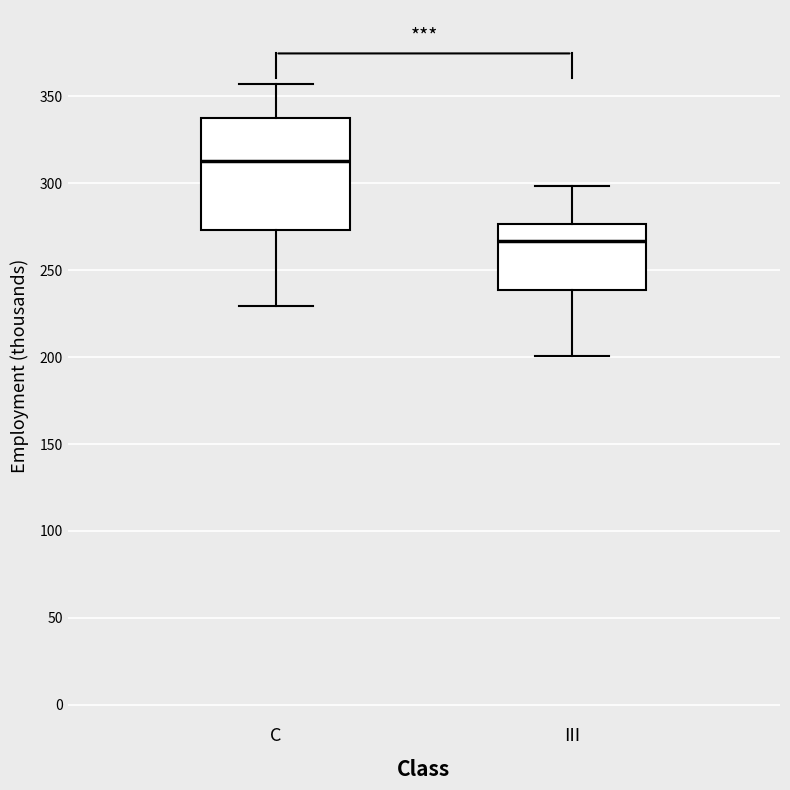

Reading left to right, transcribe this box plot: for each box, give where its median line is, the range the box spans, and where its two whiskers end, as read against the y-axis. The values are not printed on the chart, so give them approximately, as read against the axis.

C: median 315, box 275 to 340, whiskers 230 to 355
III: median 265, box 240 to 275, whiskers 200 to 300